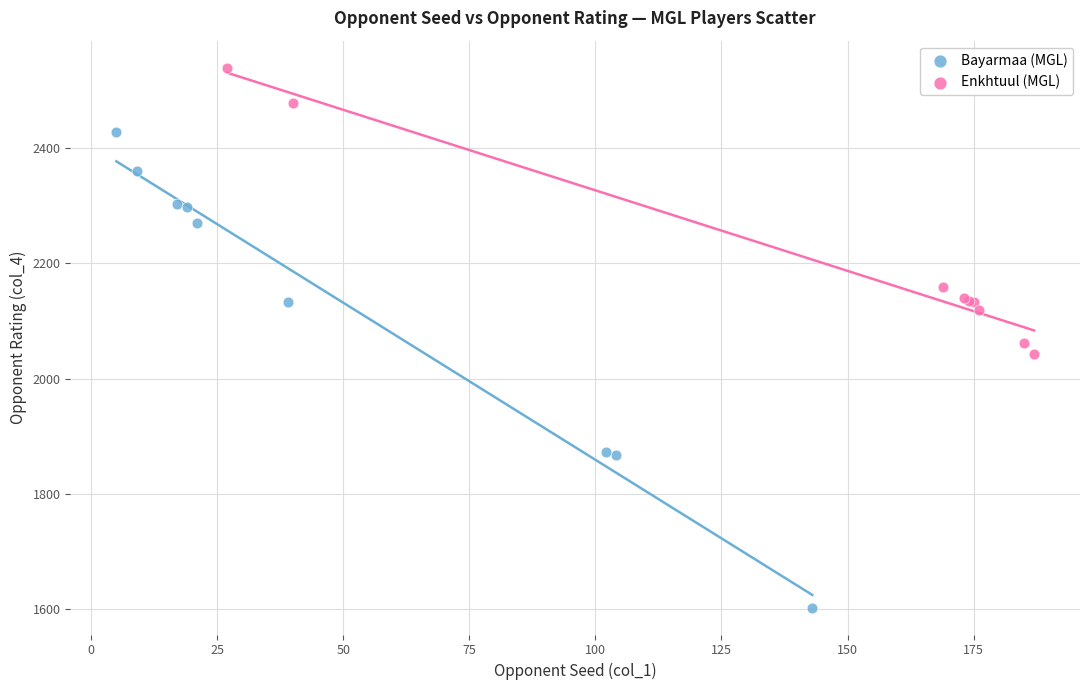

Which series has the widest spread of Y values?

Bayarmaa (MGL)